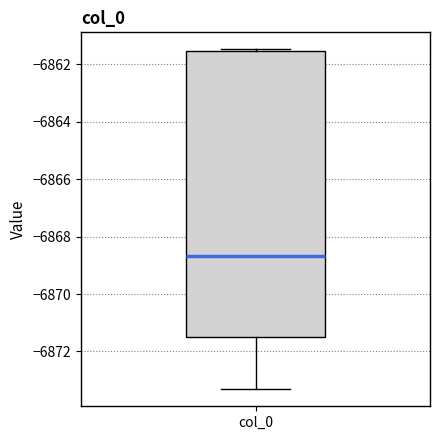

Read this box plot against the y-axis: the position of the median line, the range covered by the box, and the ends of both whiskers. The values are not printed on the chart, so give them approximately, as read against the axis.

median -6868.6, box -6871.6 to -6861.6, whiskers -6873.4 to -6861.4